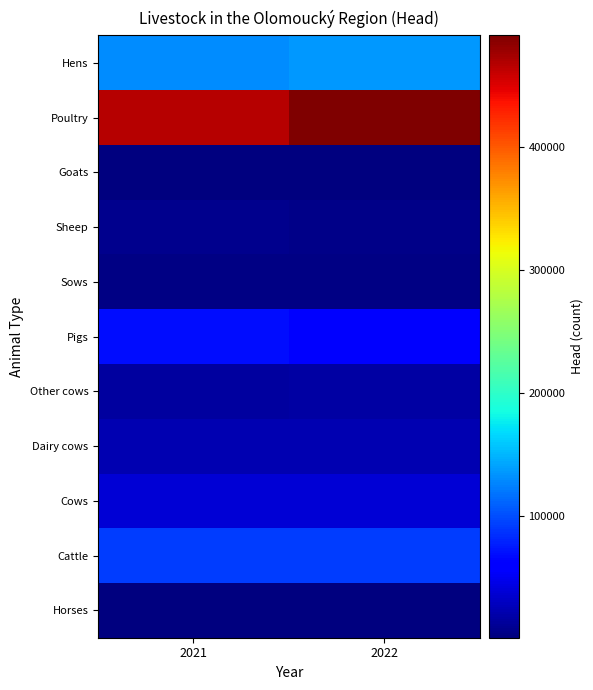

Which label corresponds to the smallest value in the chart?

2022